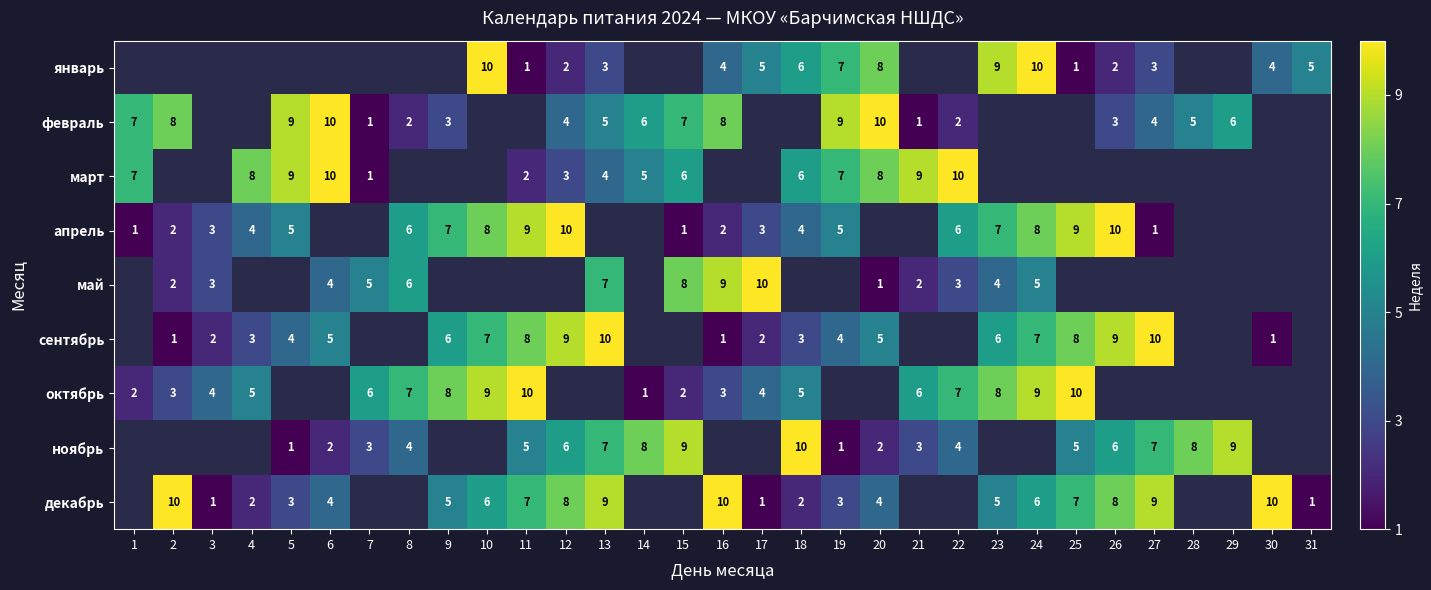

What is the sum of the январь values at 27 and 10?

13